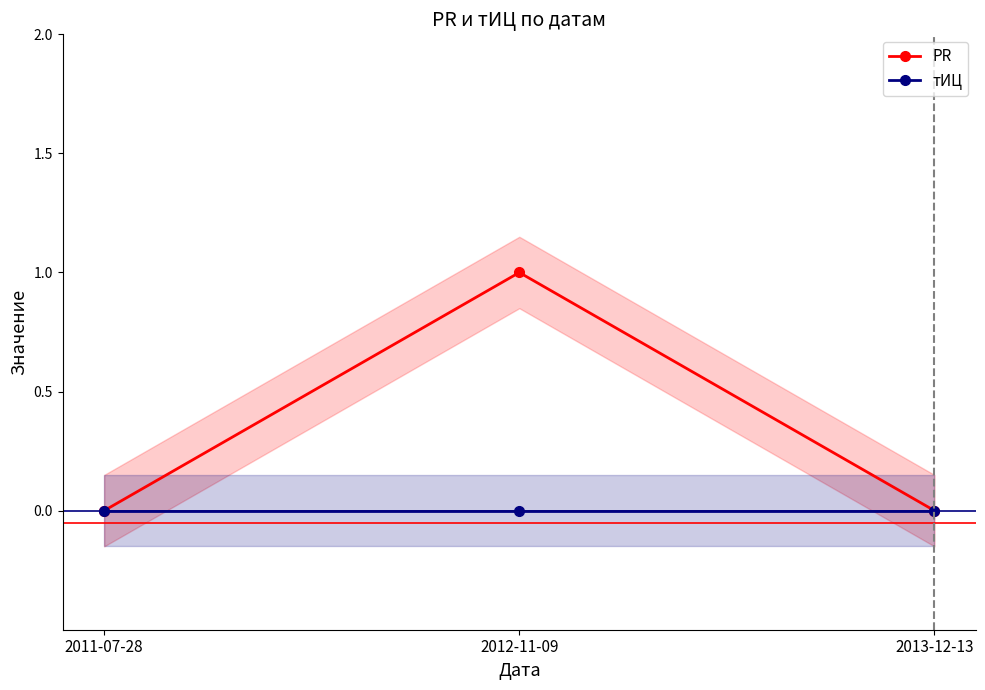

What are all the series names shown in the legend?

PR, тИЦ